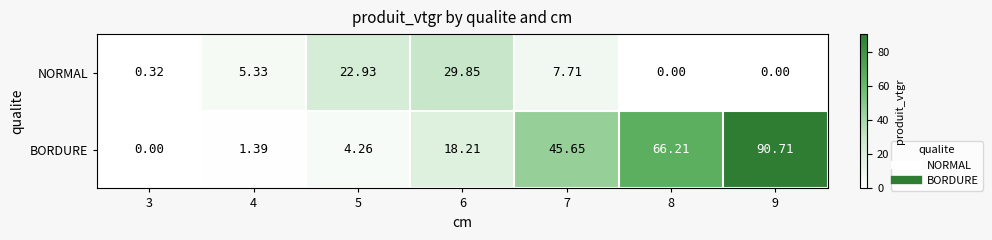

At how many categories does at least one series exceed 5?

6